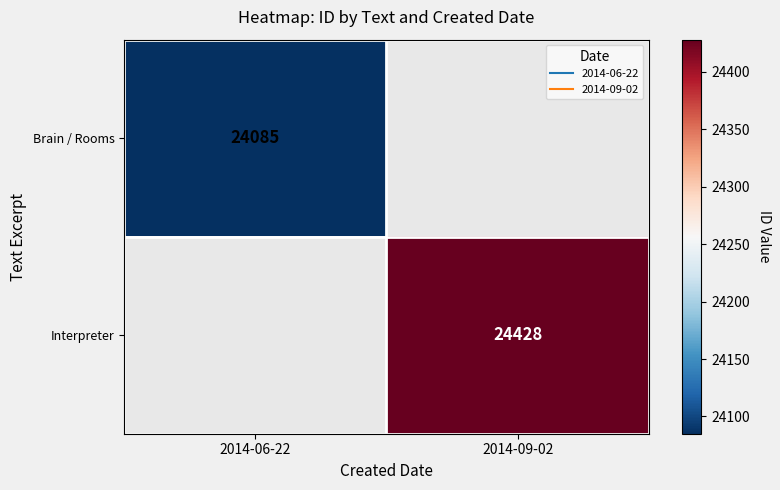

Rank the series by their average value, from lowest to highest.

Brain / Rooms, Interpreter